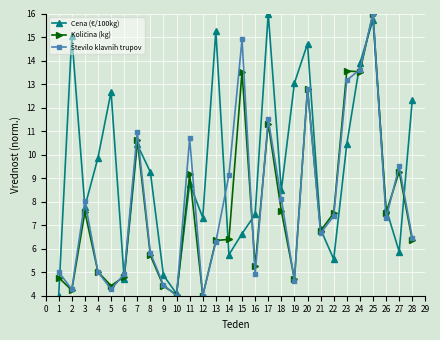

Does the chart have visible grid lines?

Yes